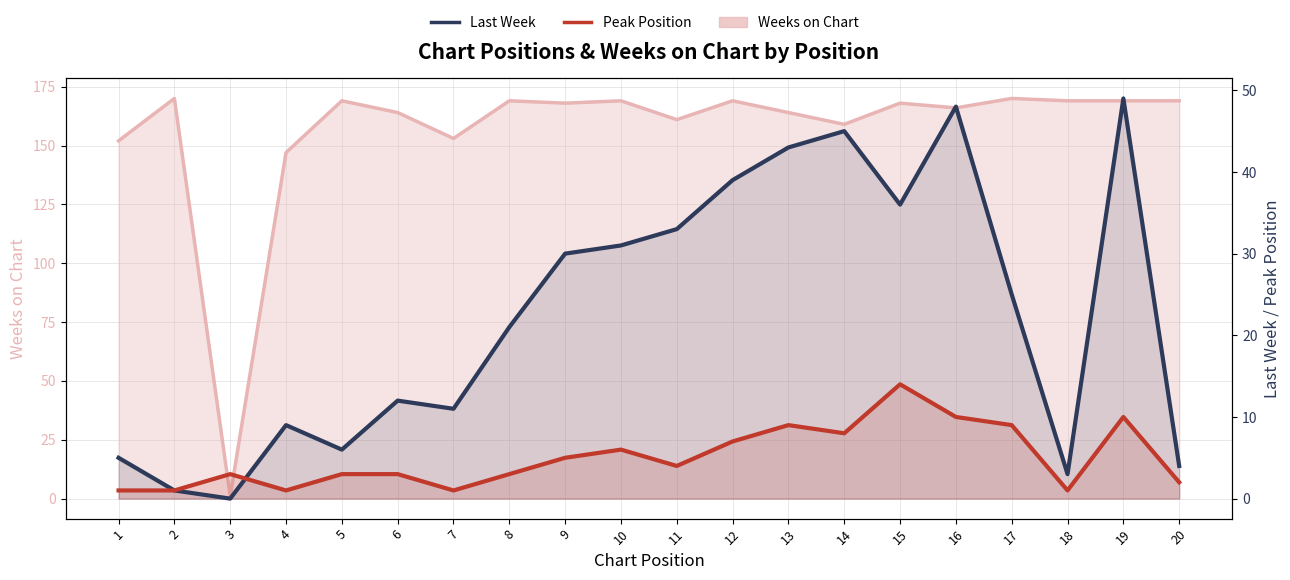

What is the value of the Last Week point at the 6th from the left?

12